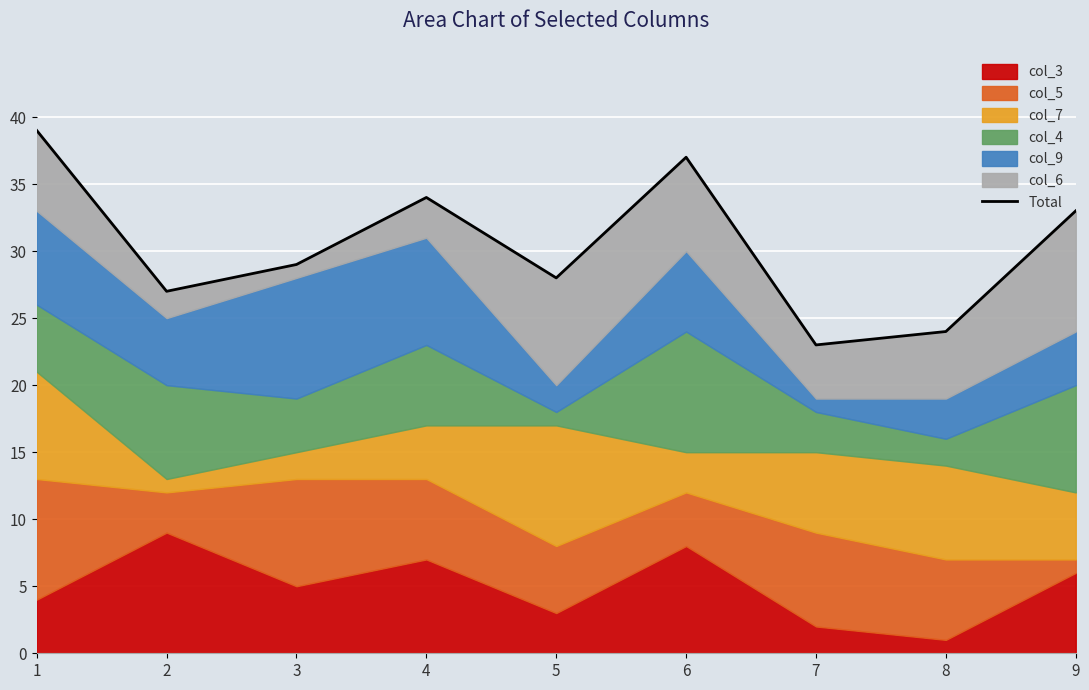

What is the change in value from 1 to 7?

-16